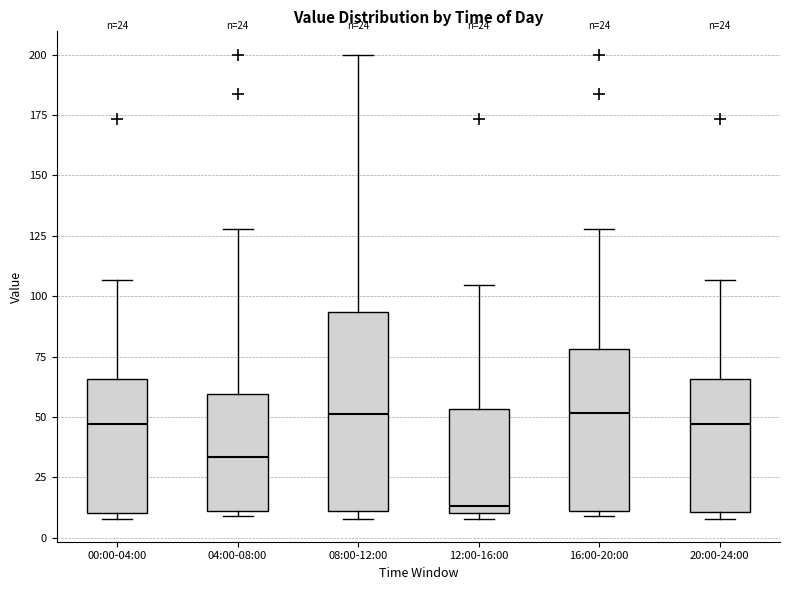

Comparing the boxes themselves (not the whiskers), which one is the tallest?

08:00-12:00